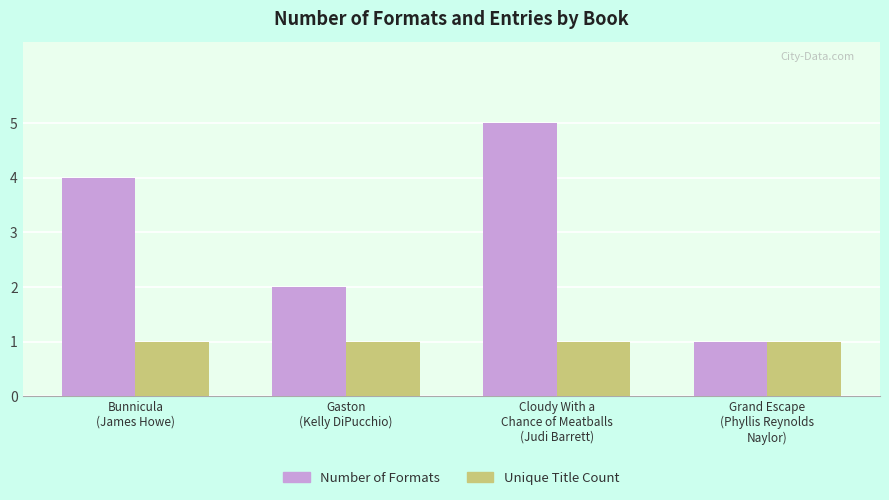

At Cloudy With a
Chance of Meatballs
(Judi Barrett), list the series in order from largest to smallest.

Number of Formats, Unique Title Count